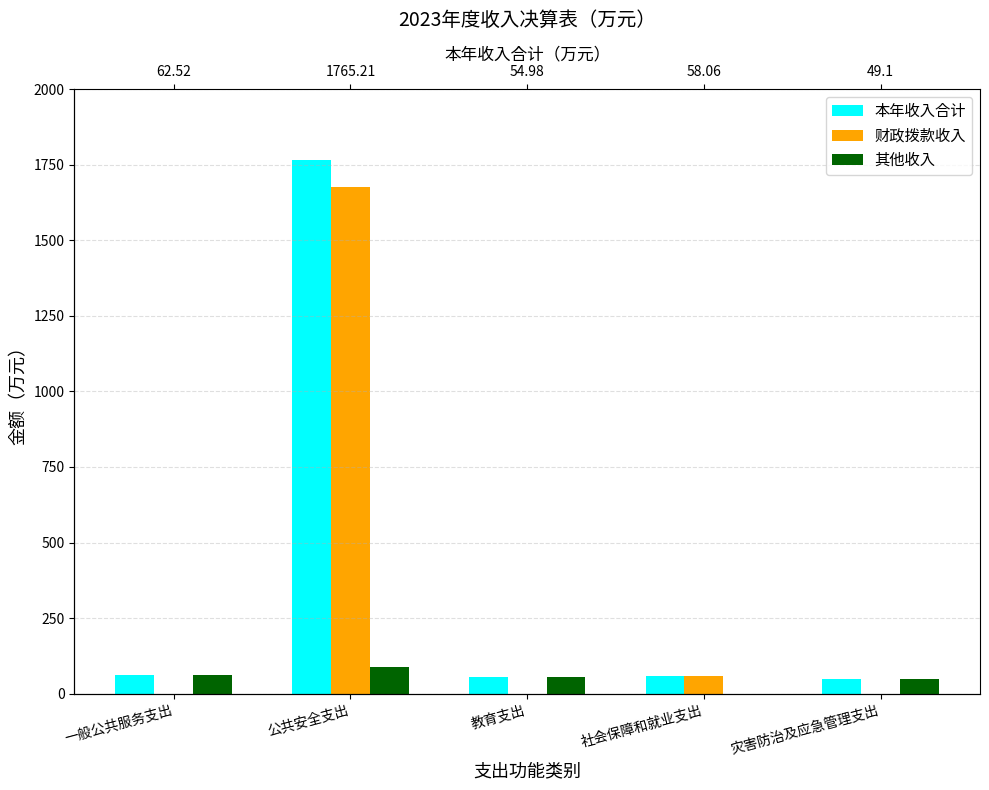

Where is 本年收入合计 nearest to the value 907?

一般公共服务支出